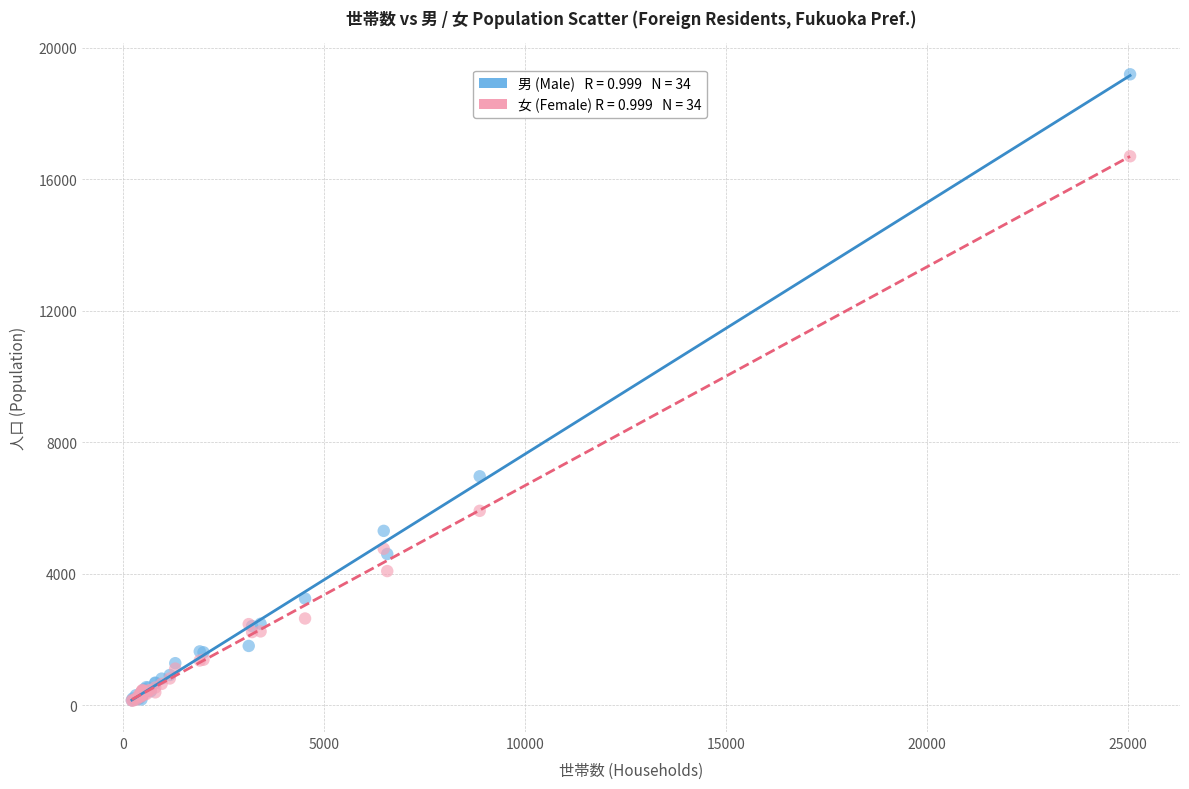

Across all series, what Y value is closest to 9663?

6961